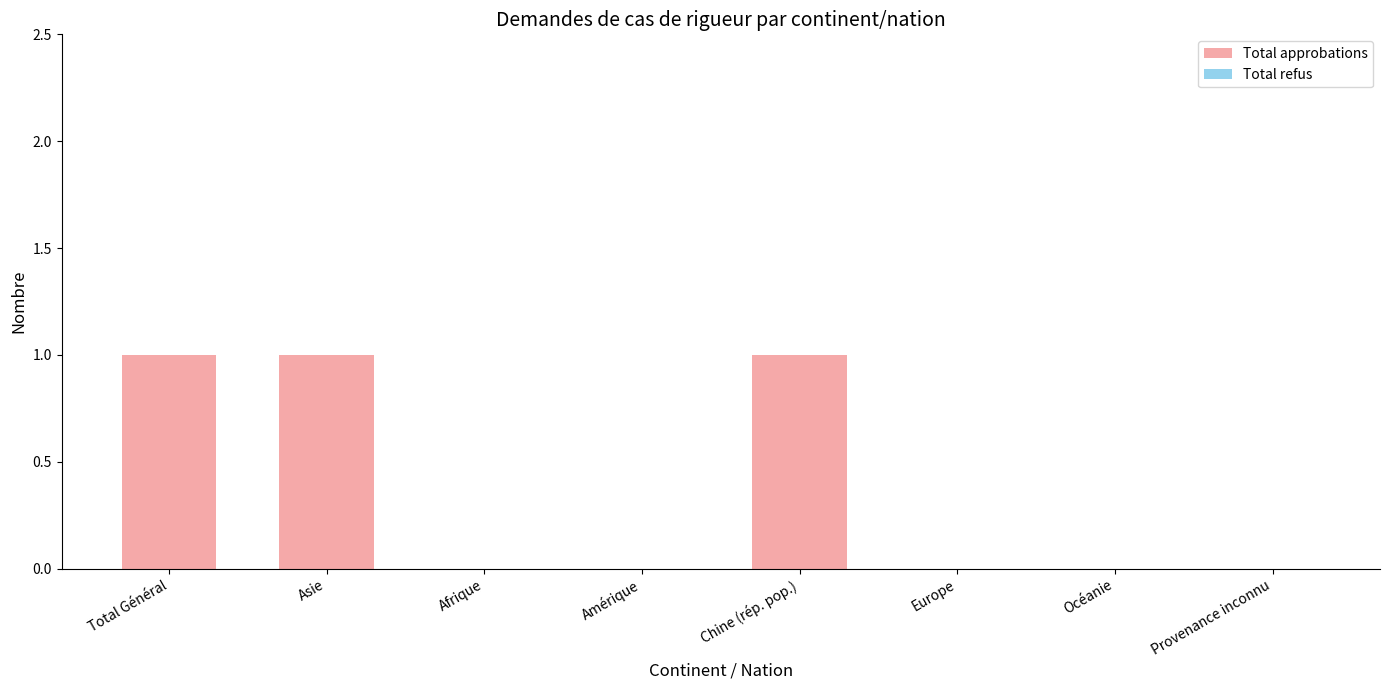

Reading left to right, list all the values displayed in this chart.

Total Général=1	Asie=1	Afrique=0	Amérique=0	Chine (rép. pop.)=1	Europe=0	Océanie=0	Provenance inconnu=0